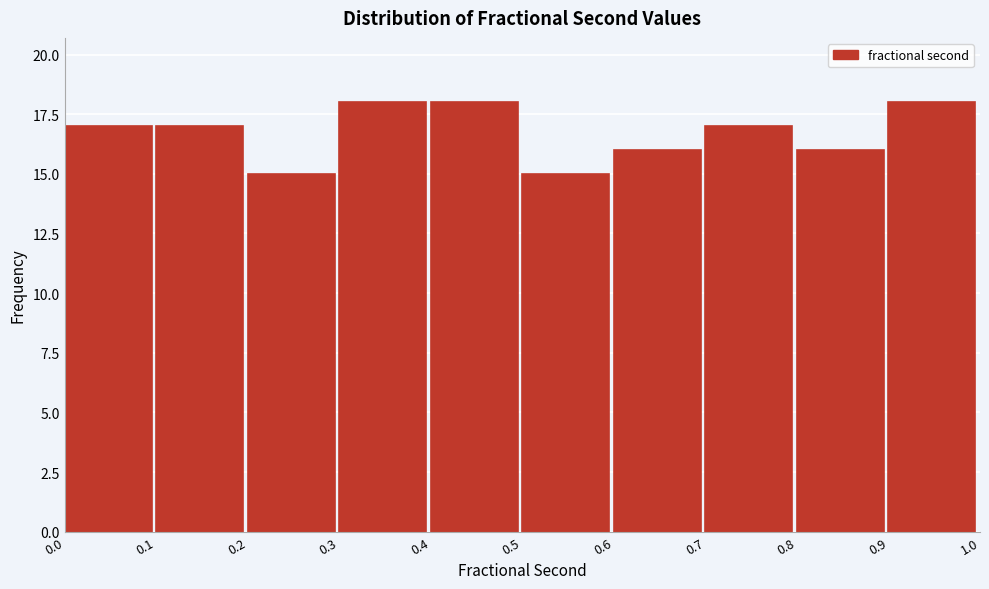

Reading left to right, transcribe this chart: for each bar, give the range it covers on the x-axis and its height. The values are not printed on the chart, so give them approximately, as read against the axis.

0.0 to 0.1: 17
0.1 to 0.2: 17
0.2 to 0.3: 15
0.3 to 0.4: 18
0.4 to 0.5: 18
0.5 to 0.6: 15
0.6 to 0.7: 16
0.7 to 0.8: 17
0.8 to 0.9: 16
0.9 to 1.0: 18